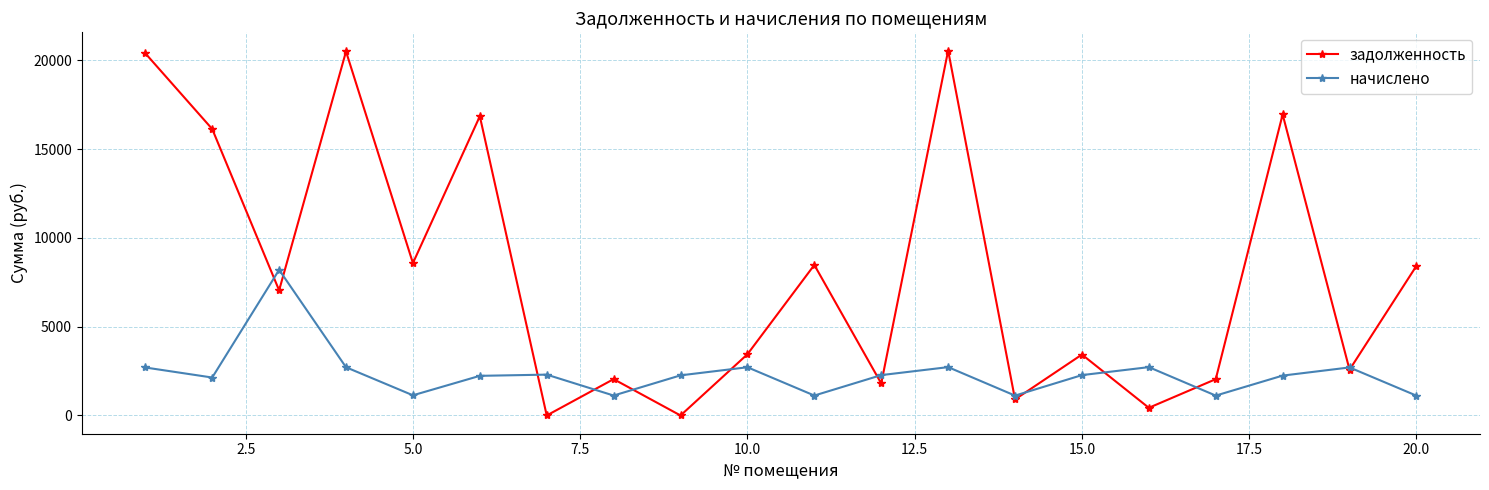

Rank the series by their maximum value, from lowest to highest.

начислено, задолженность